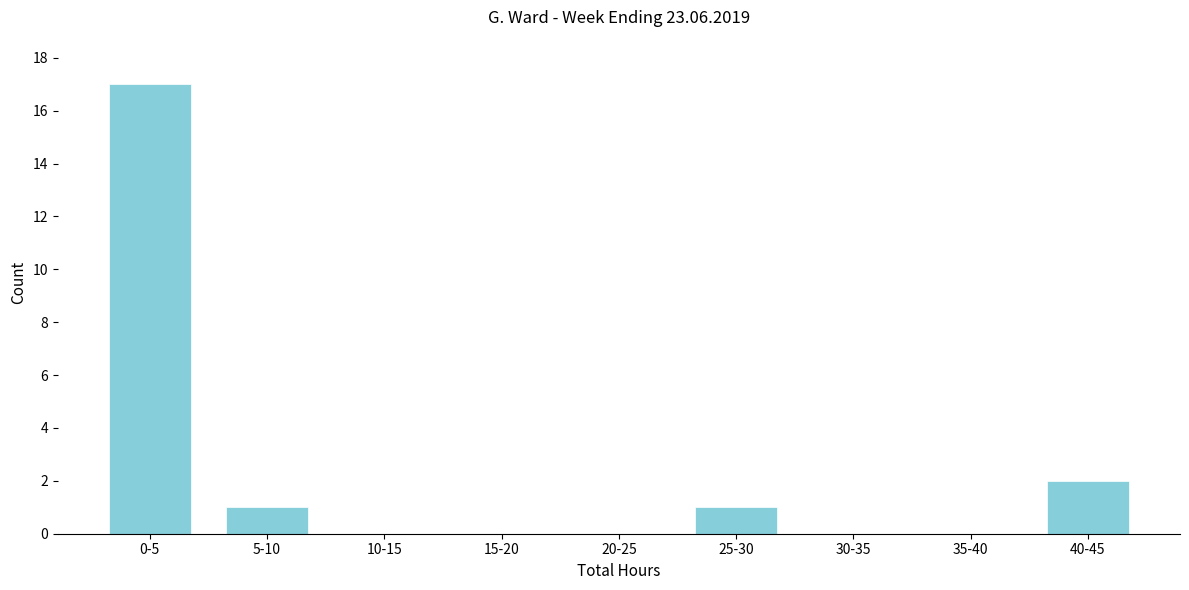

Reading right to left, transcribe all the data shown in this chart.

40-45=2	35-40=0	30-35=0	25-30=1	20-25=0	15-20=0	10-15=0	5-10=1	0-5=17